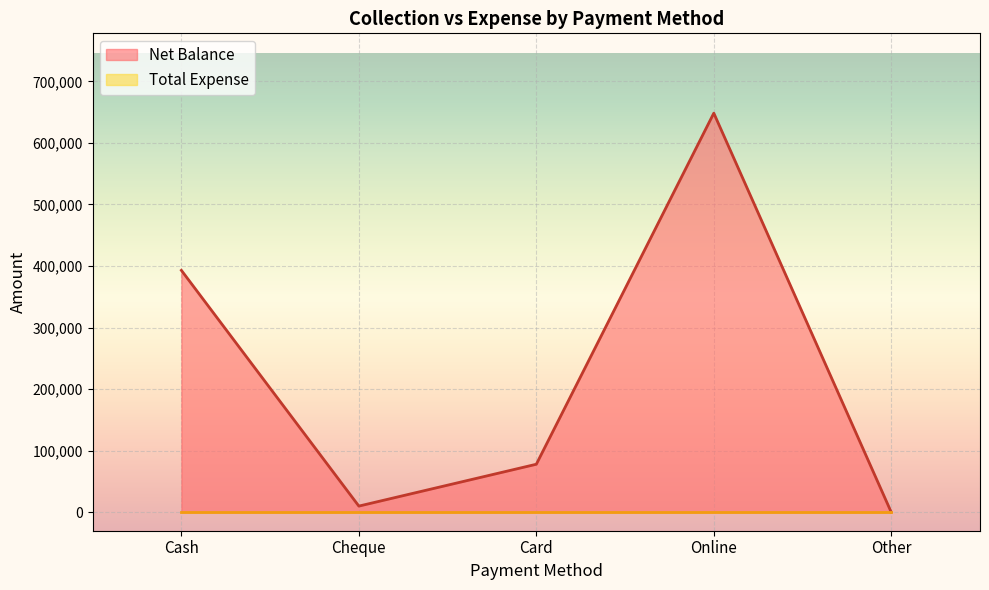

What is the greatest value displayed?

648359